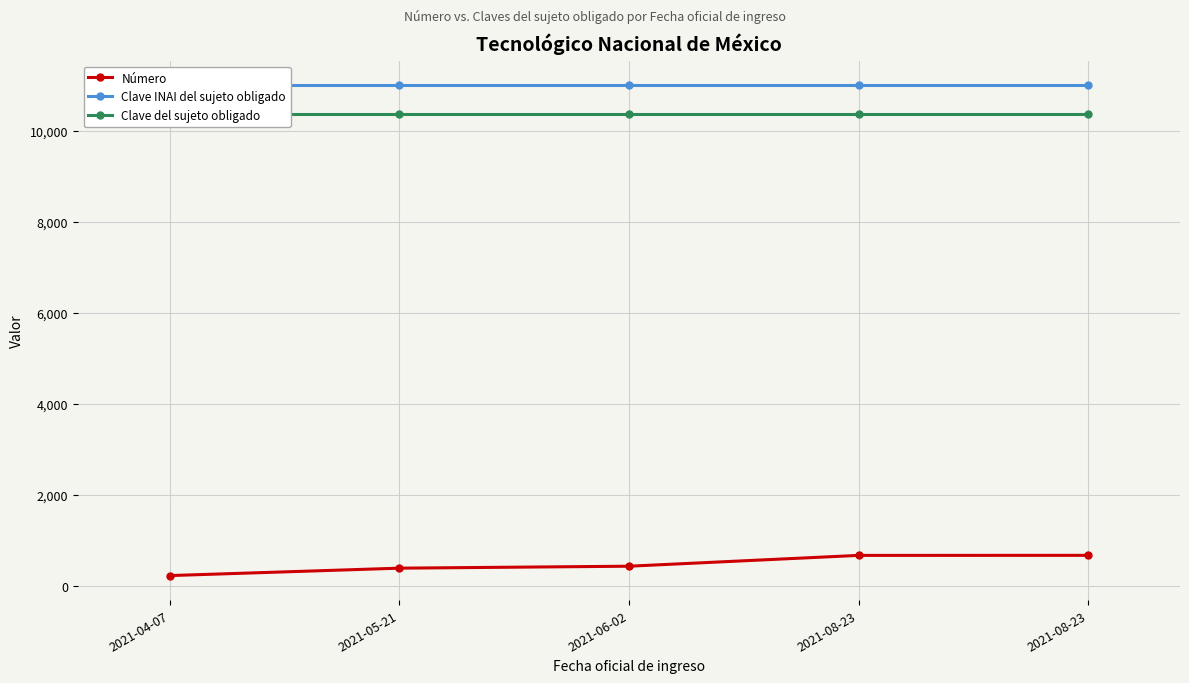

What is the difference between the Número values at 2021-06-02 and 2021-08-23?

238